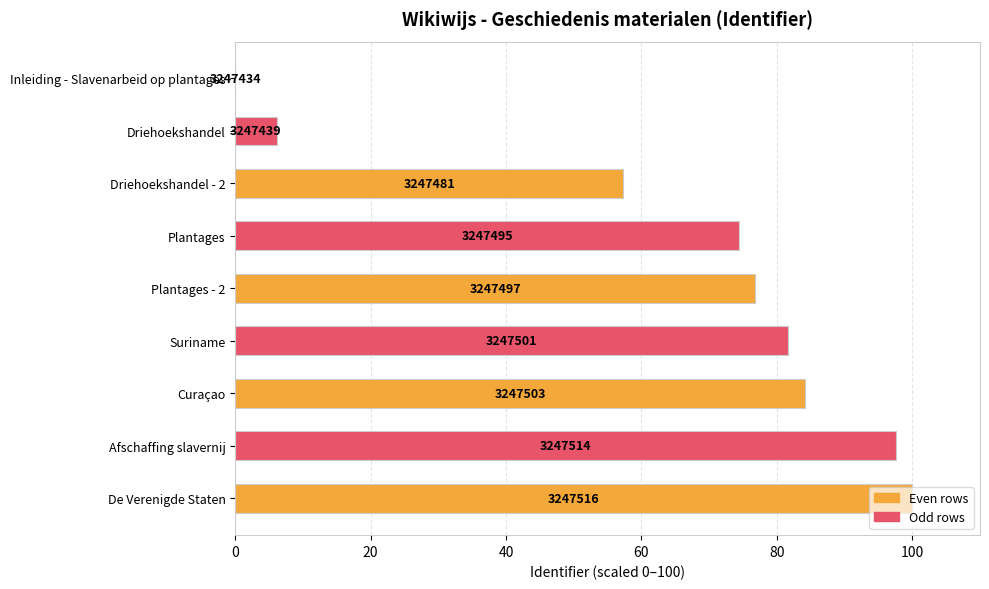

What is the sum of all values?

578.0